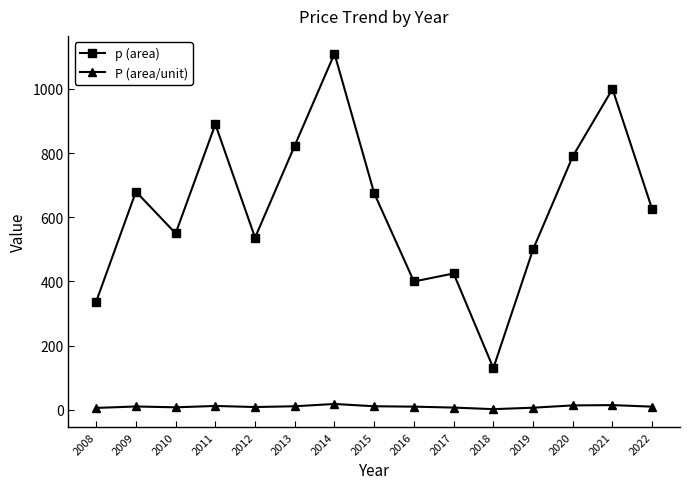

Rank the series at 2010 from highest to lowest value.

p (area), P (area/unit)